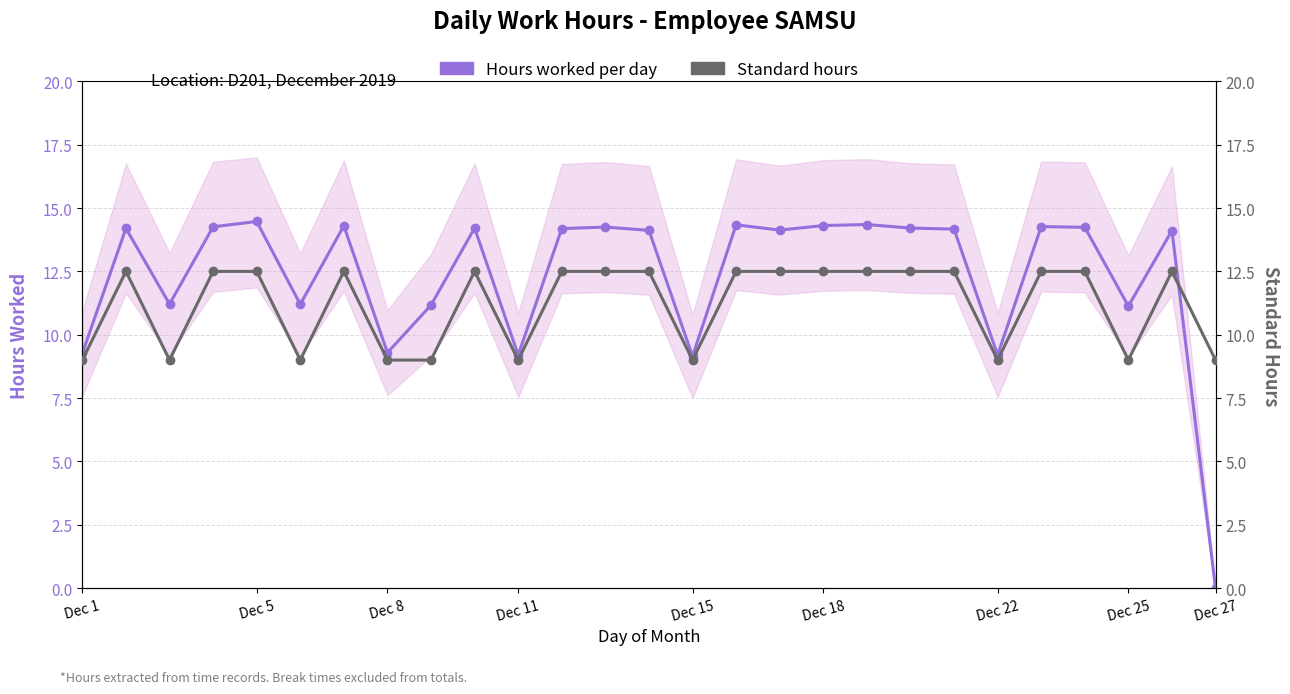

True or false: Standard hours and Hours worked per day cross at least once.

True